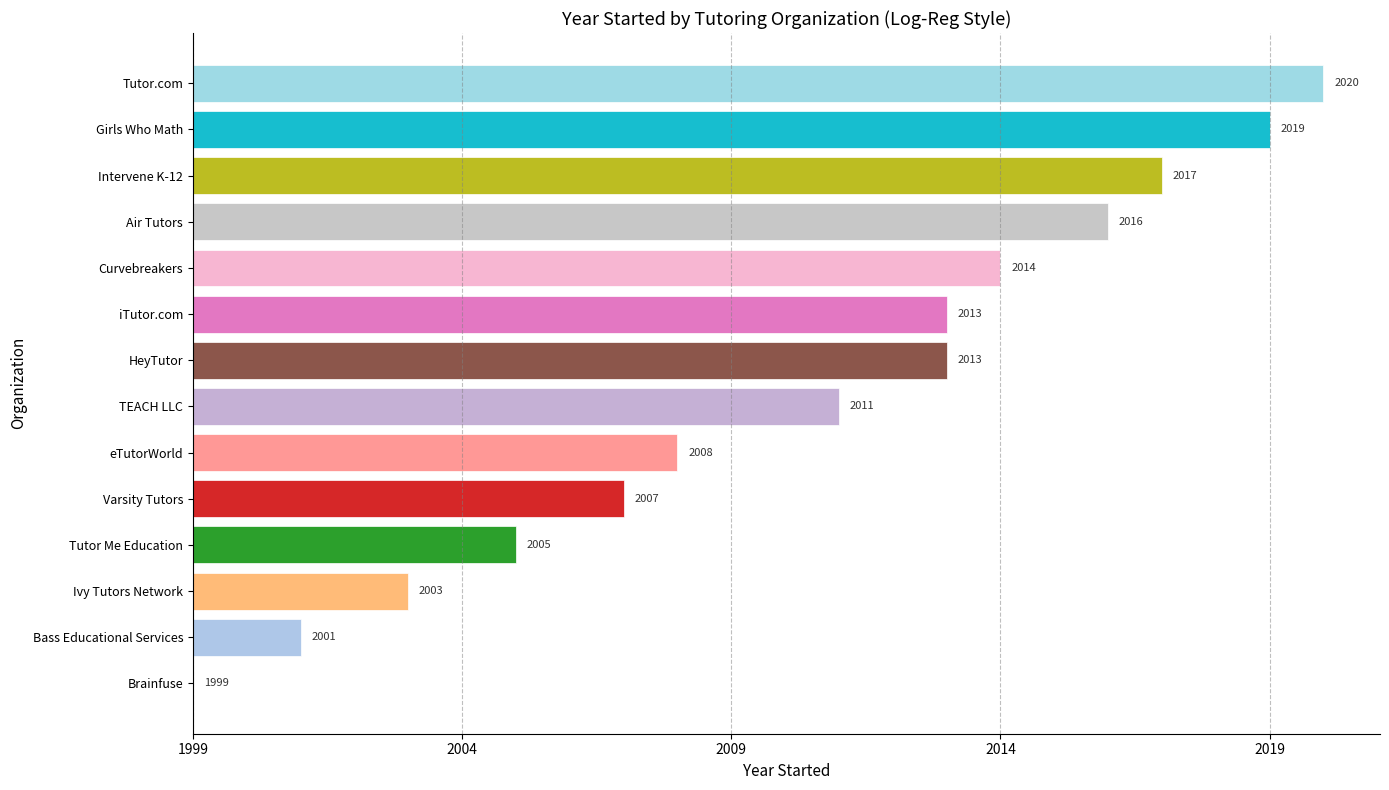

Where does the data first go above 14?

Curvebreakers